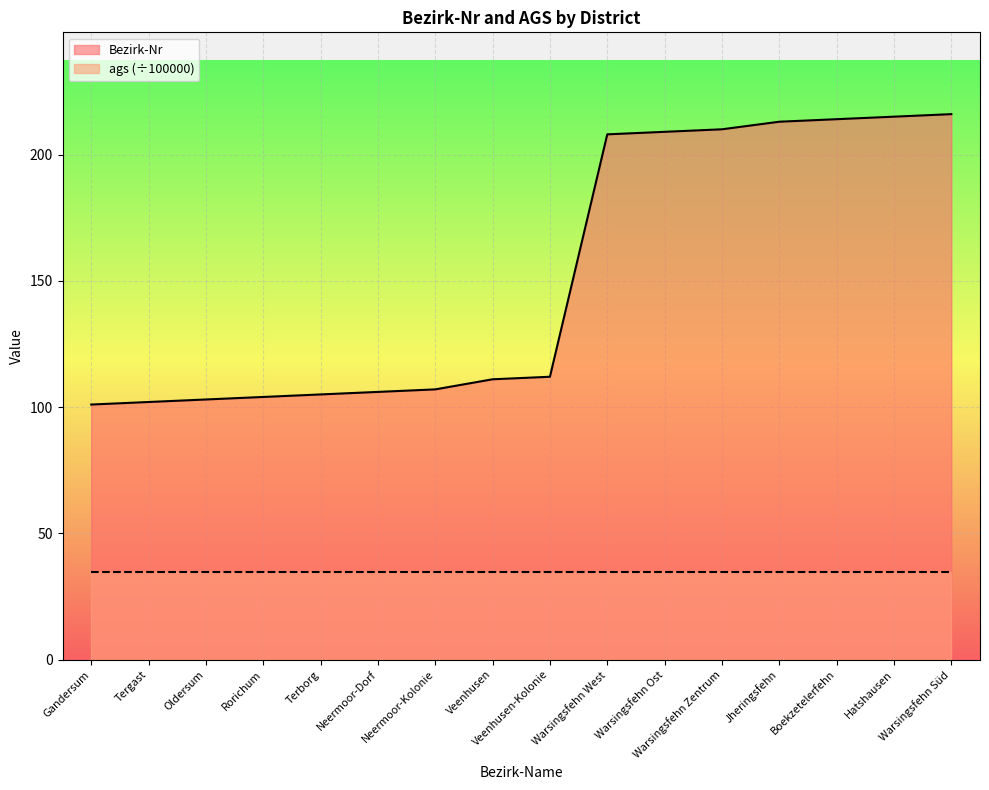

How many lines are shown in the chart?

2